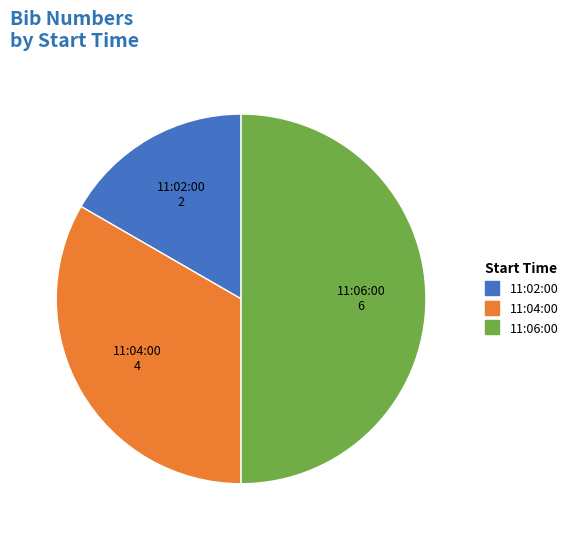

Count the number of slices in the pie.

3